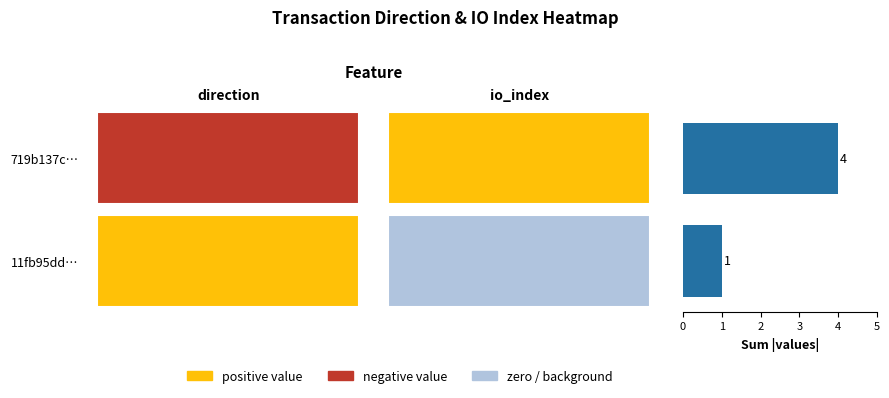

What is the difference between the maximum and minimum values?

3